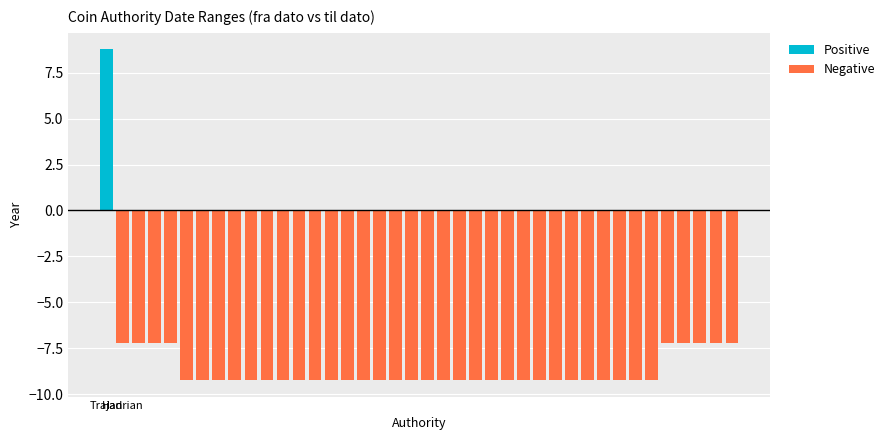

What is the difference between the highest and lowest values at 30?

9.2